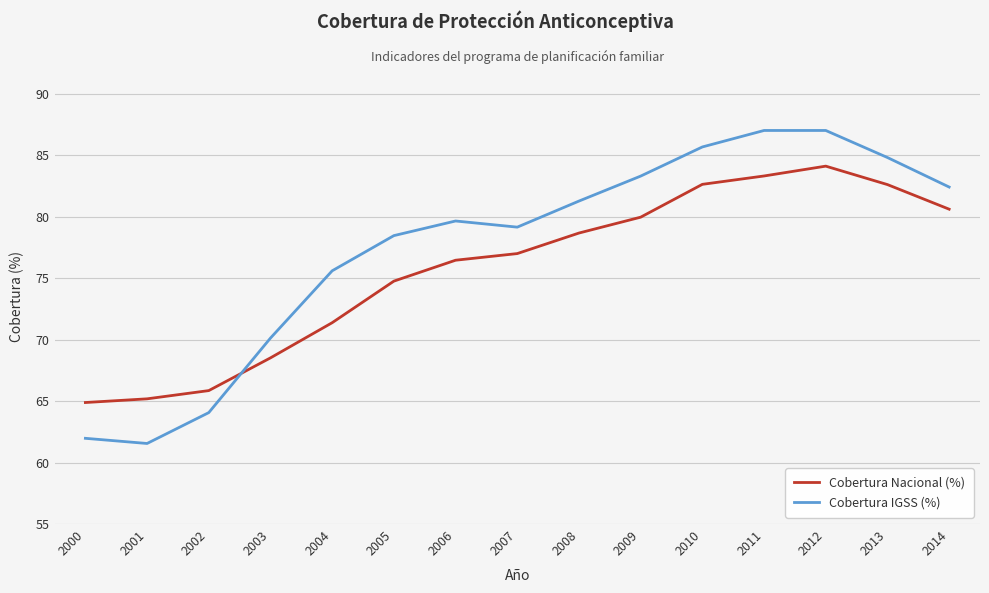

What is the approximate value of Cobertura Nacional (%) at 2005?

74.8